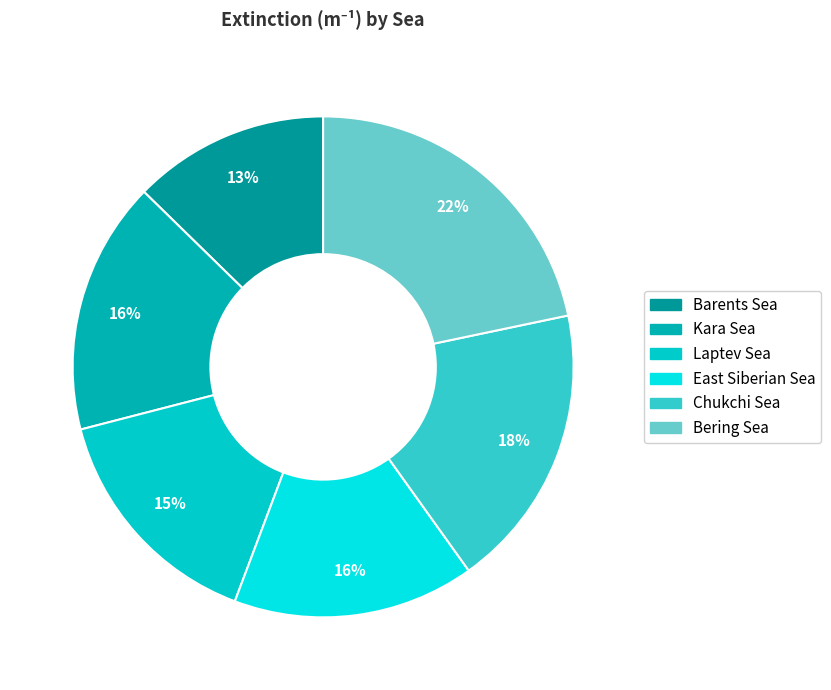

Count the number of slices in the pie.

6